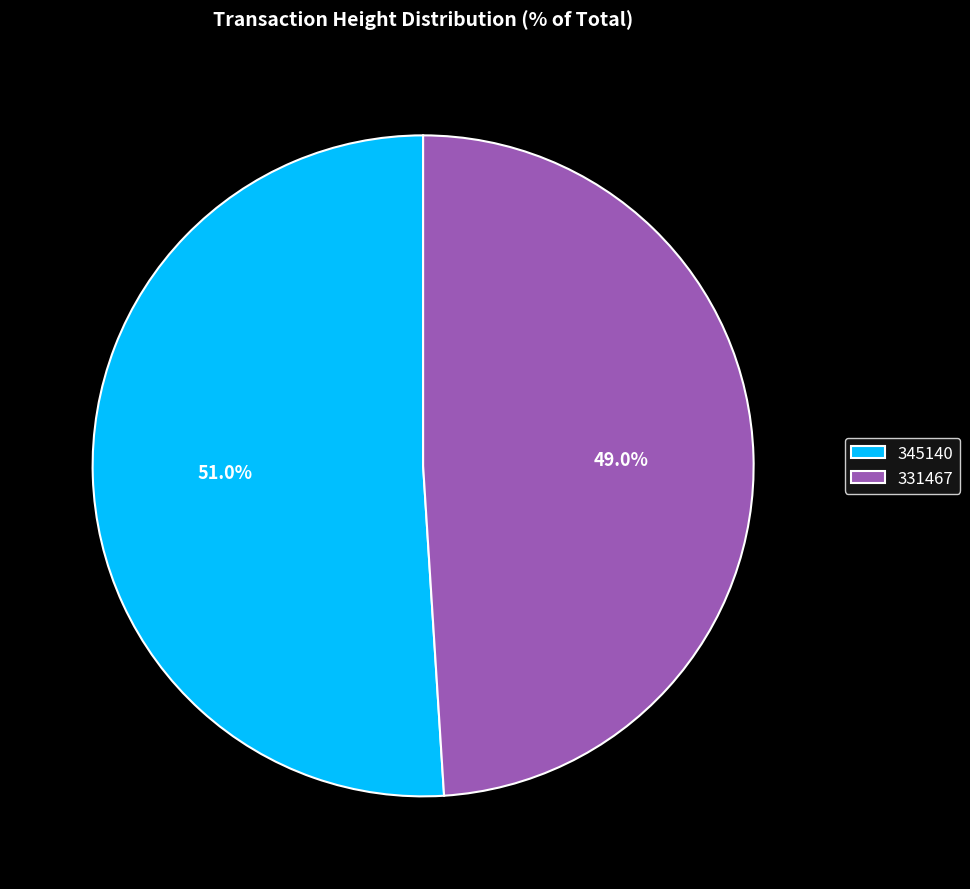

How much of the chart is everything except 331467?

51.0%